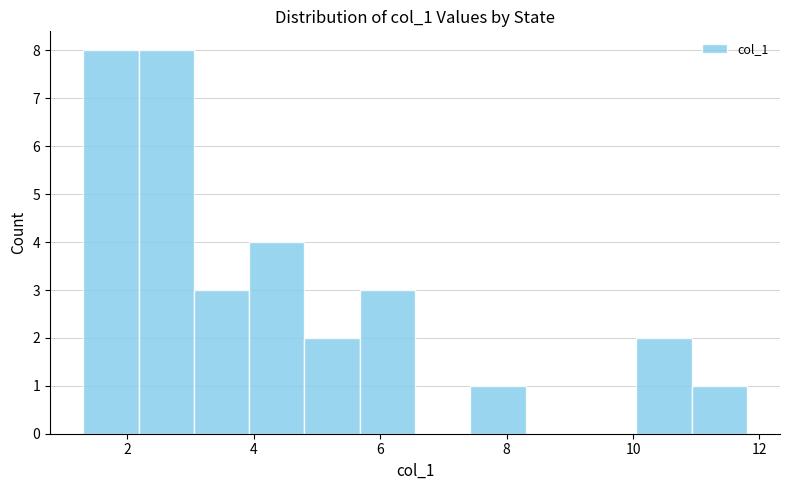

Reading left to right, list every bar in this chart as the range it spans on the x-axis followed by its height. Neither the bar edges nor the heights are printed on the chart, so give them approximately, as read against the axes.

1.4 to 2.2: 8
2.2 to 3.0: 8
3.0 to 4.0: 3
4.0 to 4.8: 4
4.8 to 5.6: 2
5.6 to 6.6: 3
6.6 to 7.4: 0
7.4 to 8.4: 1
8.4 to 9.2: 0
9.2 to 10.0: 0
10.0 to 11.0: 2
11.0 to 11.8: 1